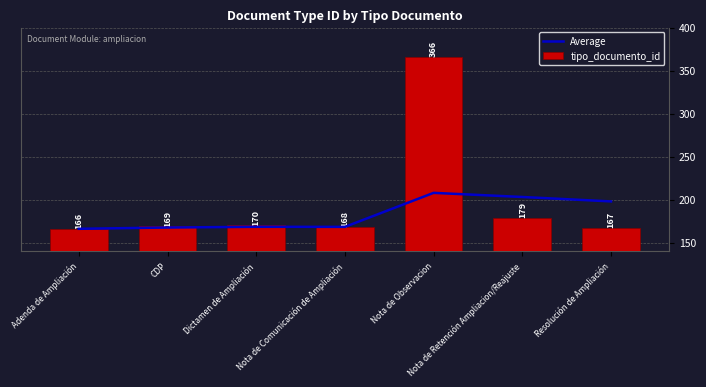

What is the difference between the highest and lowest values at Nota de Observacion?

158.2